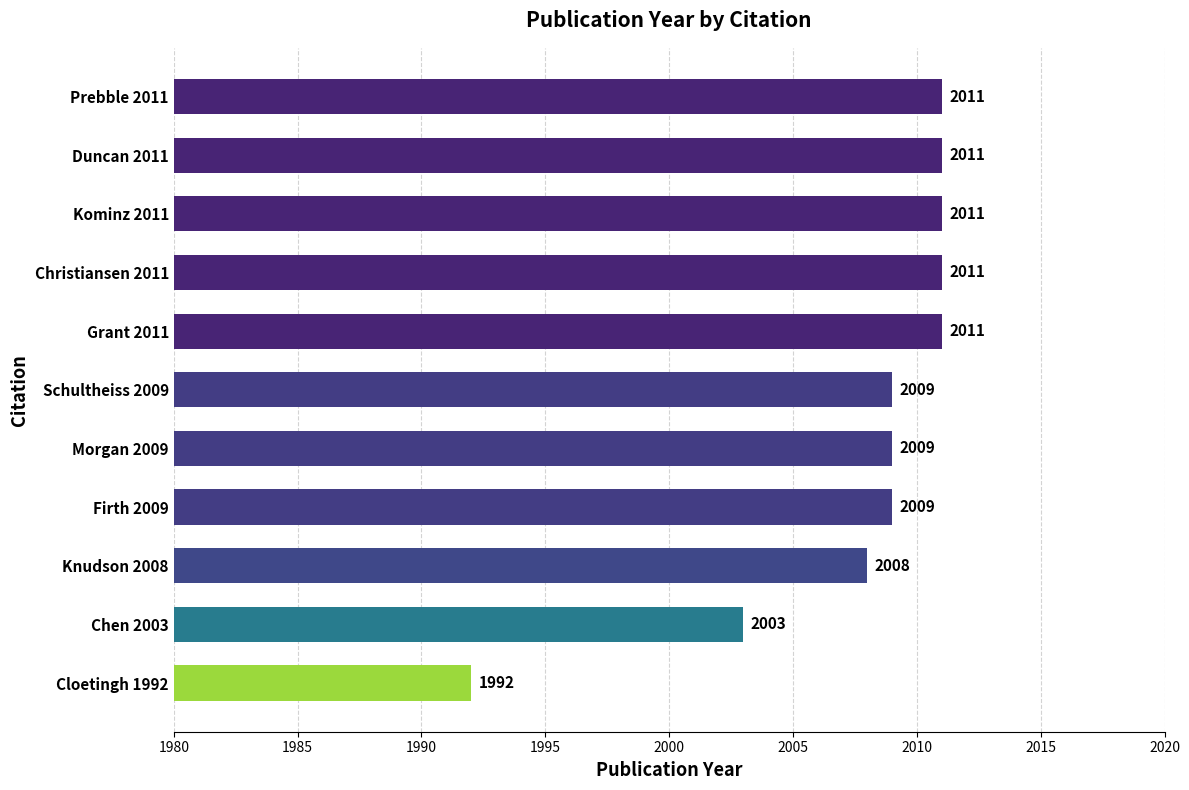

What is the change in value from Cloetingh 1992 to Schultheiss 2009?

+17